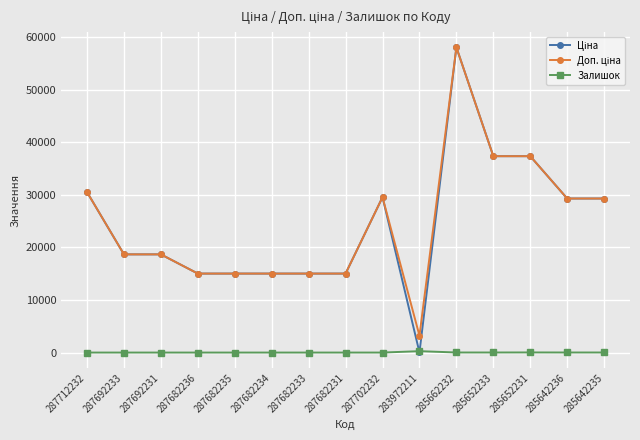

What is the greatest value displayed?

58037.0